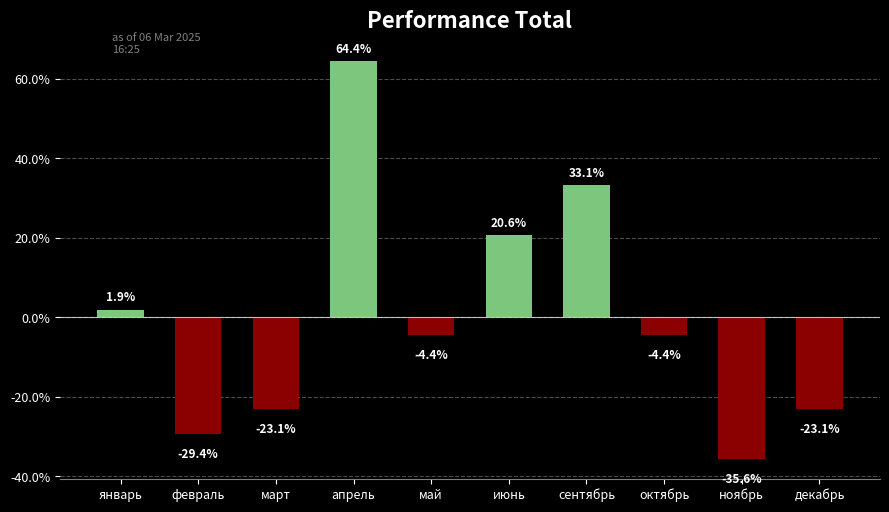

Which label corresponds to the largest value in the chart?

апрель